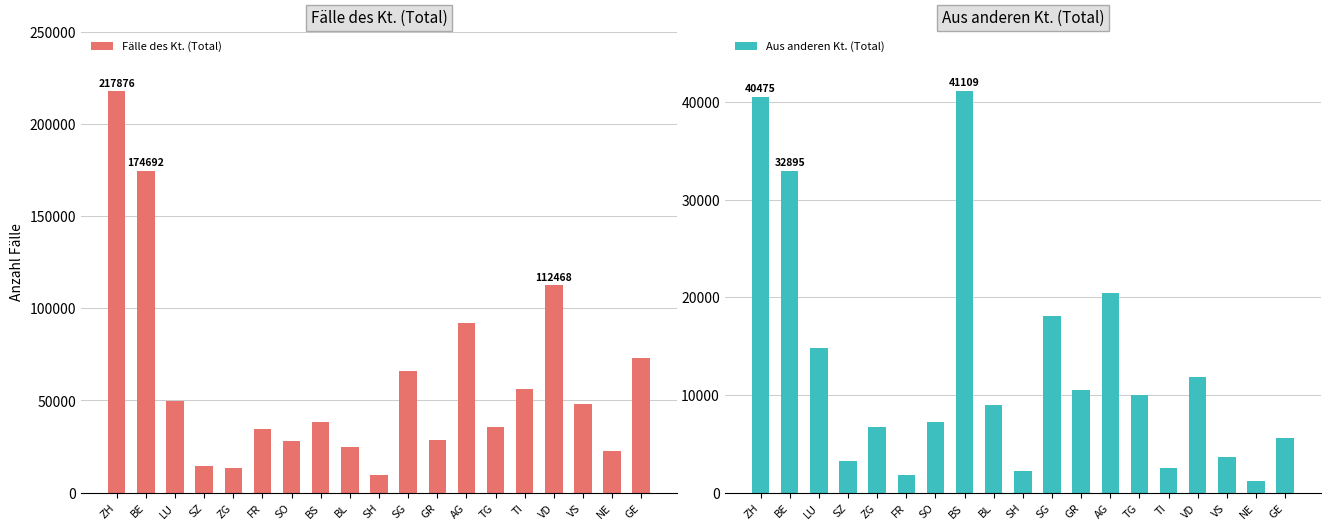

What is the value of the Aus anderen Kt. (Total) bar at the 13th from the left?

20396